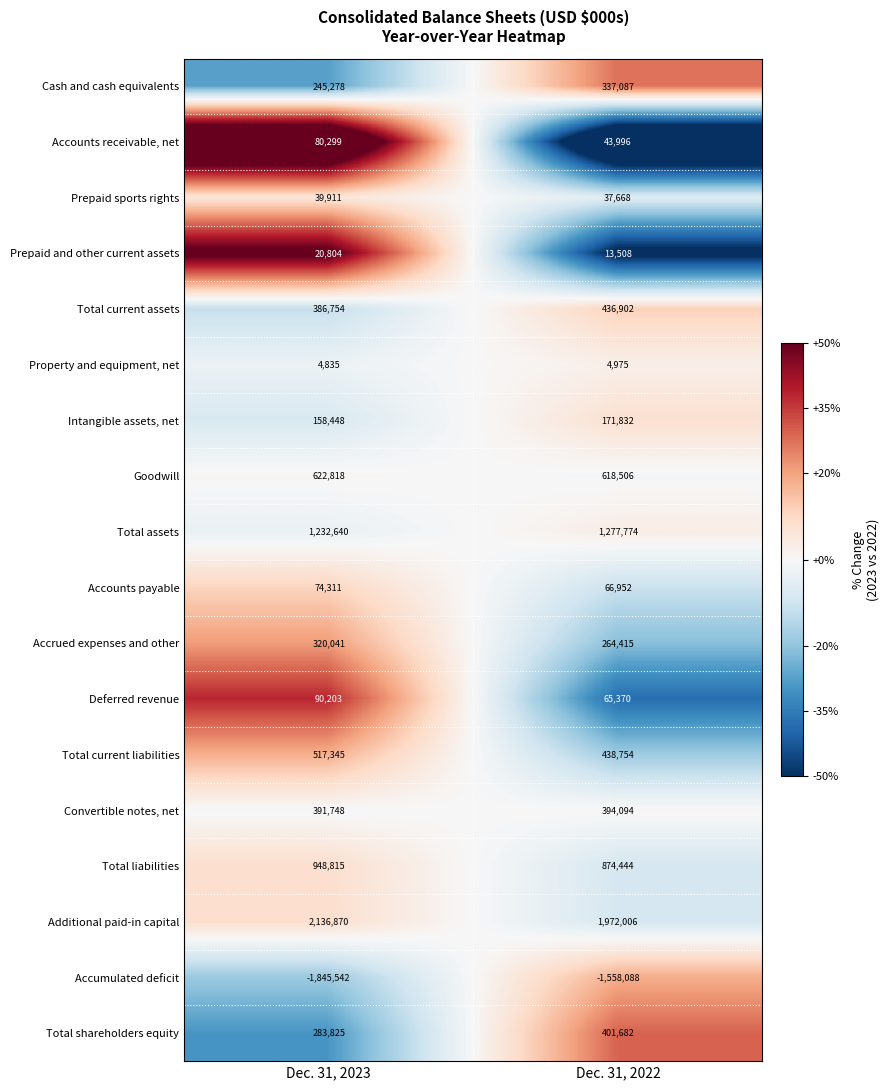

Rank the series at Dec. 31, 2023 from lowest to highest value.

Accumulated deficit, Property and equipment, net, Prepaid and other current assets, Prepaid sports rights, Accounts payable, Accounts receivable, net, Deferred revenue, Intangible assets, net, Cash and cash equivalents, Total shareholders equity, Accrued expenses and other, Total current assets, Convertible notes, net, Total current liabilities, Goodwill, Total liabilities, Total assets, Additional paid-in capital